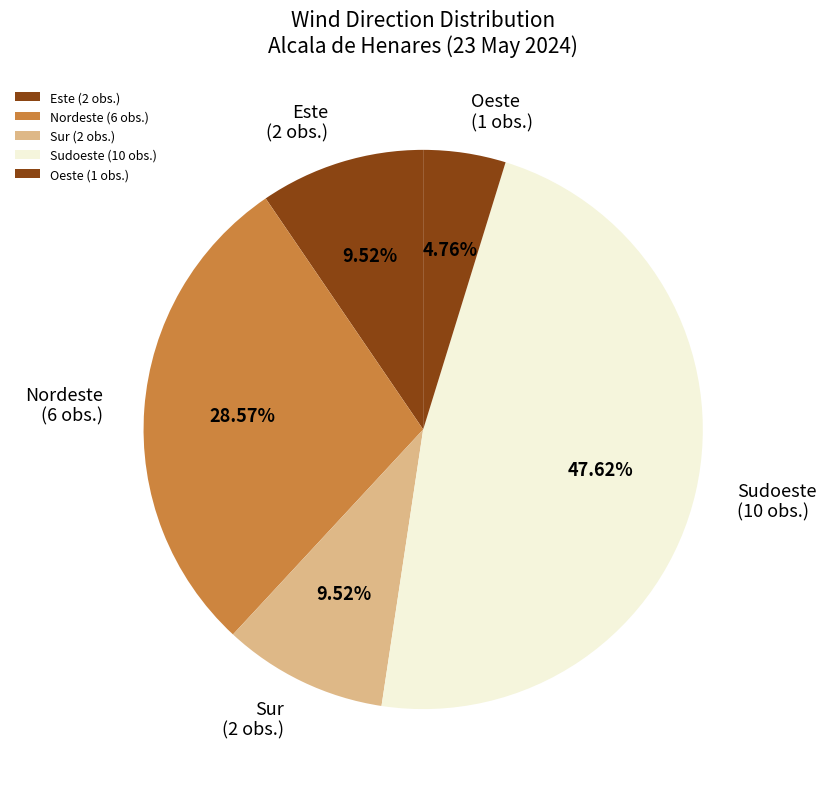

Combined, do Este (2 obs.) and Nordeste (6 obs.) account for over 50%?

No